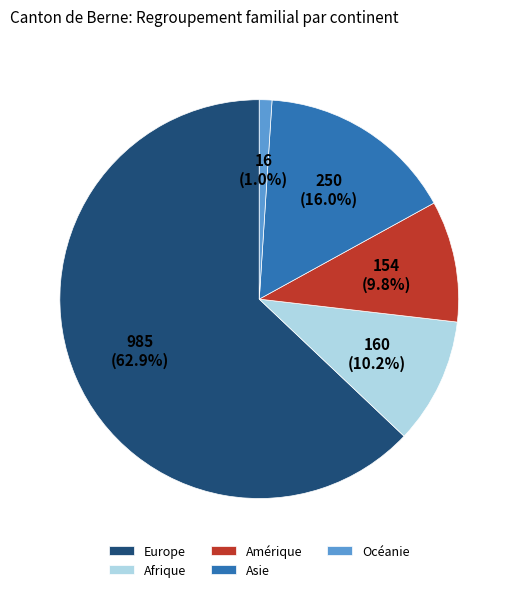

Is it true that Océanie is 11% of the pie?

False